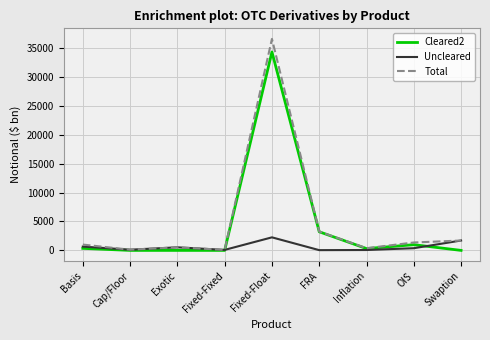

List the series in order of their peak value, lowest first.

Uncleared, Cleared2, Total